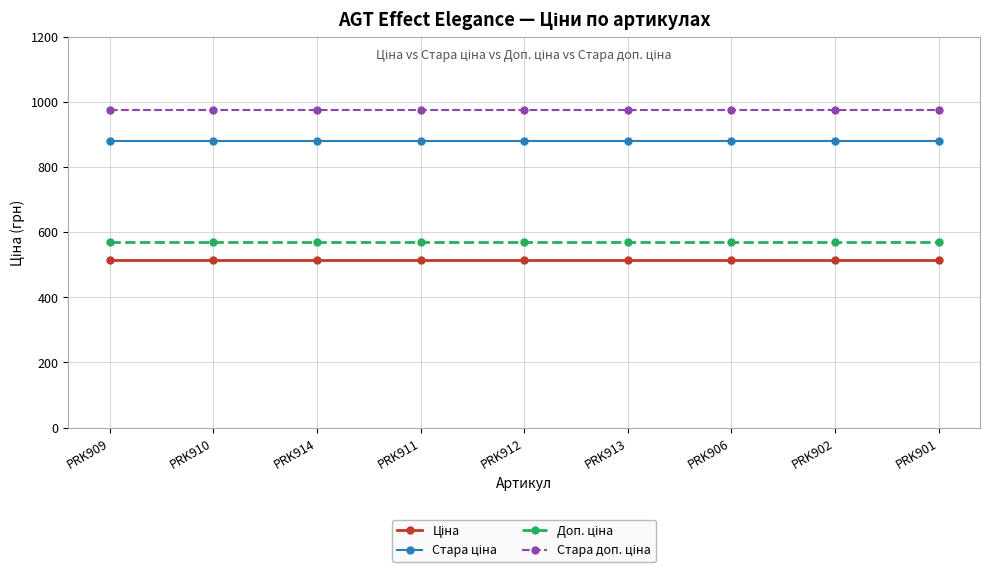

What is the label of the 1st point from the left?

PRK909